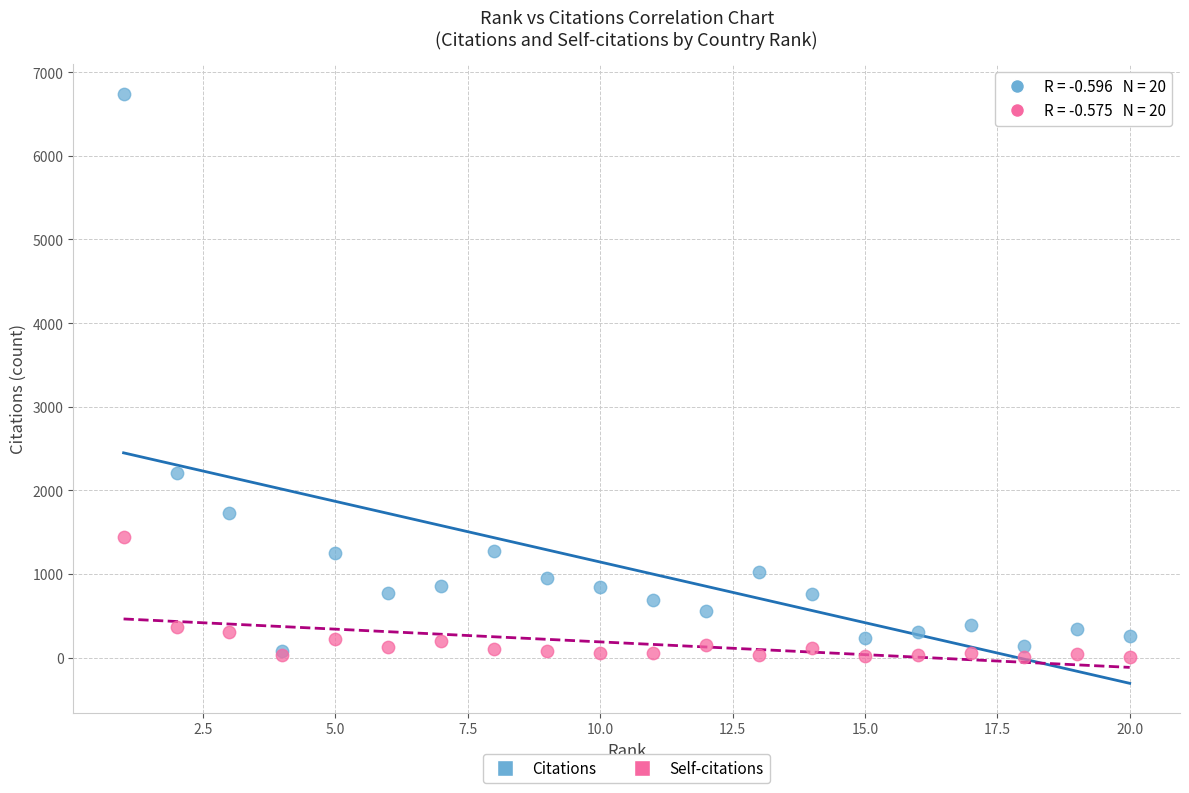

What are all the series names shown in the legend?

Citations, Self-citations